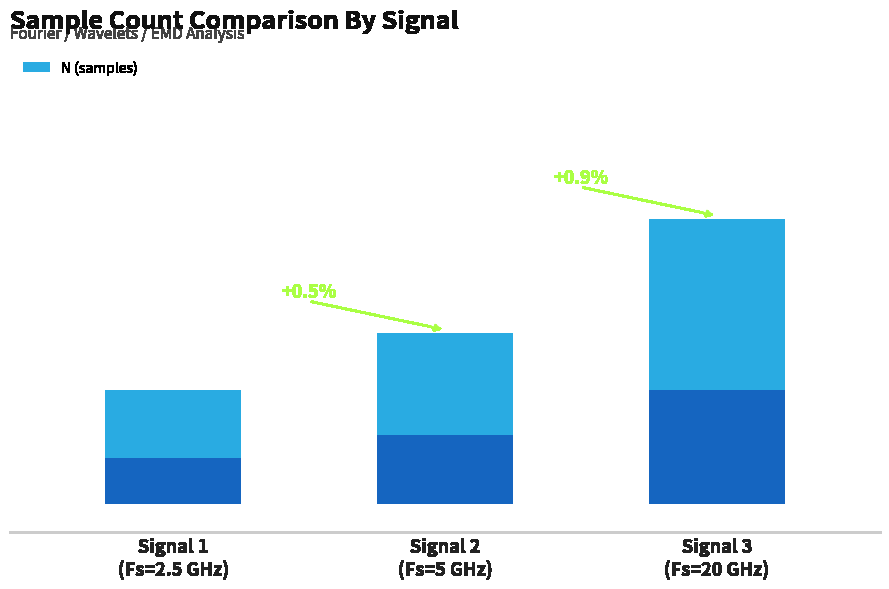

What is the difference between the maximum and second lowest values?

2